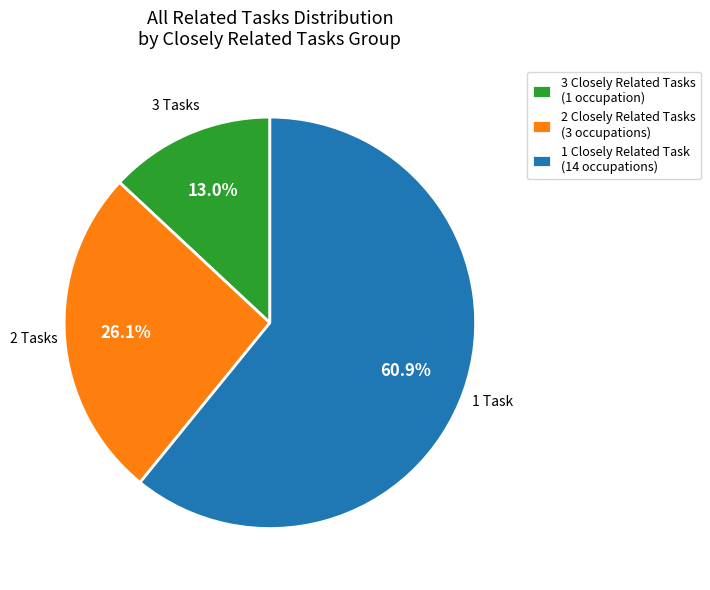

Count the number of slices in the pie.

3